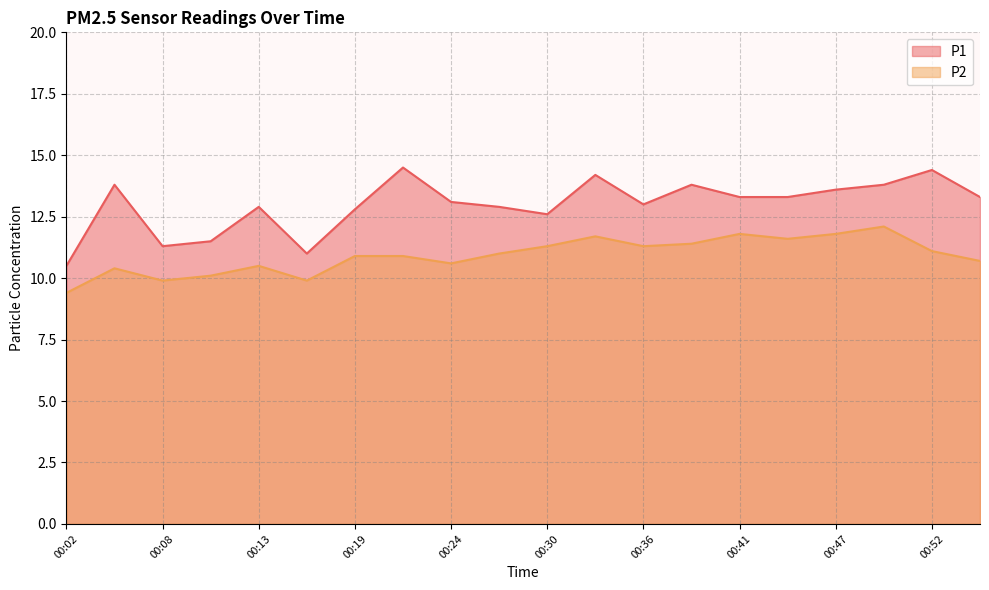

The value of P1 at 00:16 is 3.5. True or false?

False